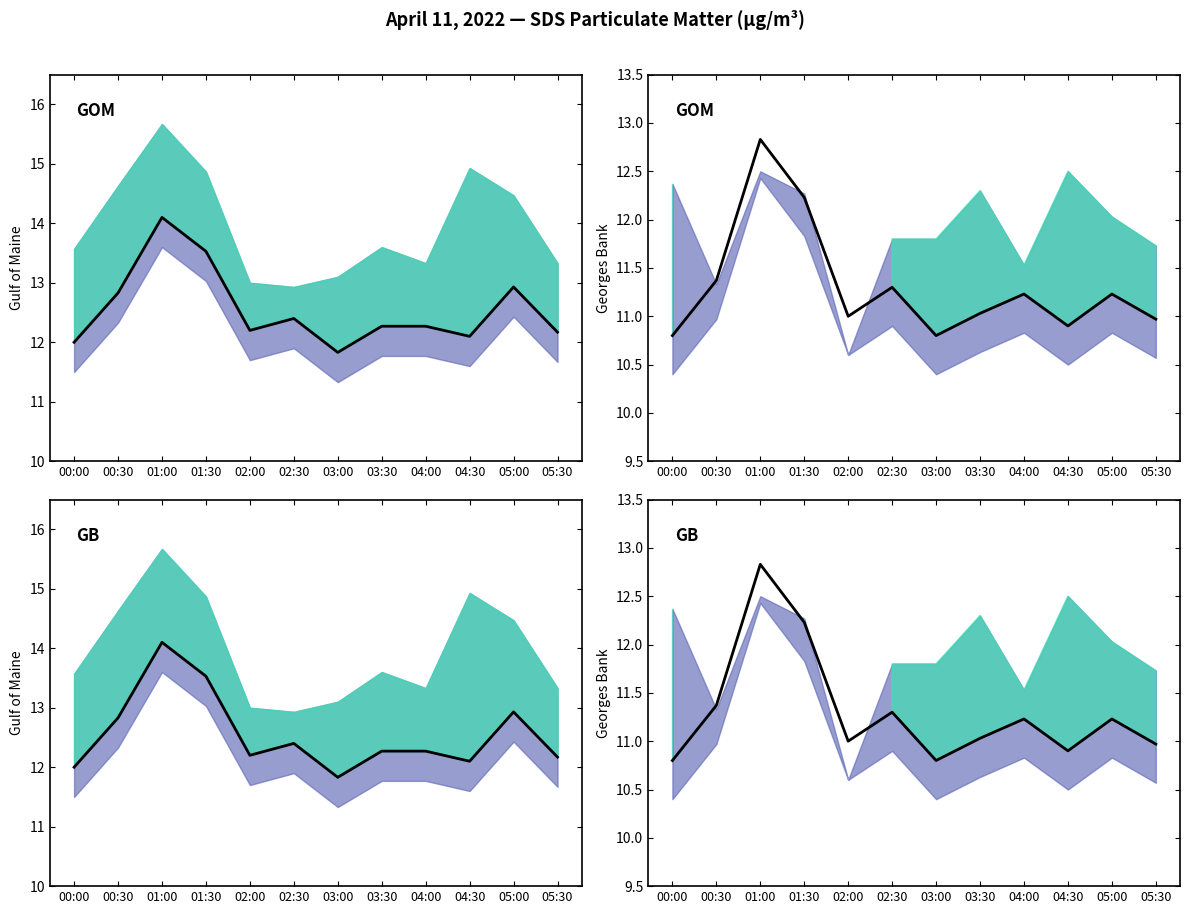

What is the value of the 3rd point from the left?

12.8